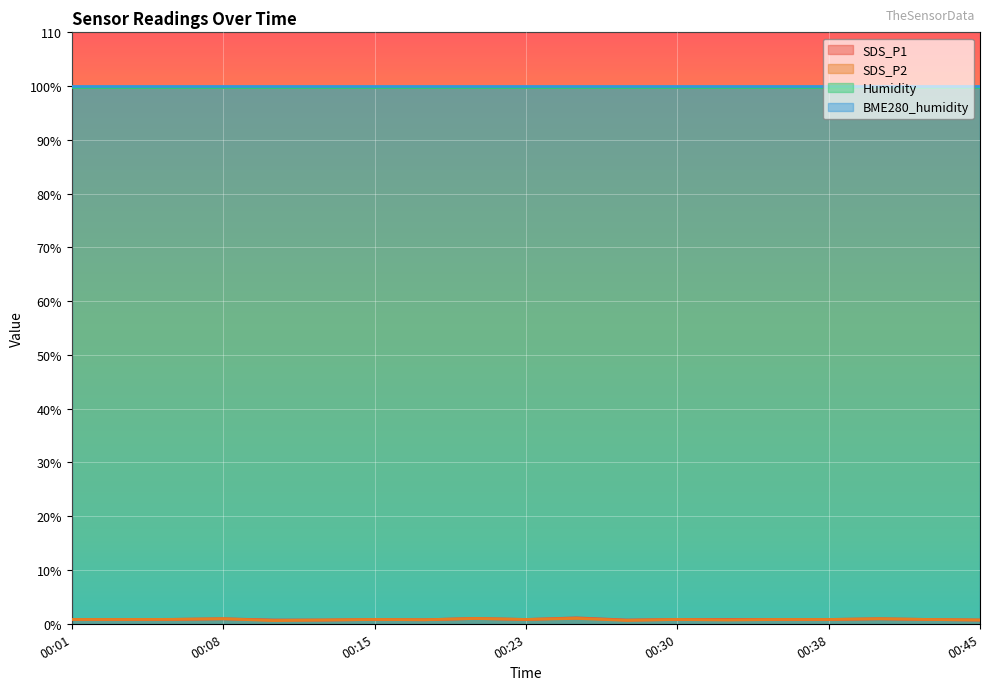

Which series has the largest total across all categories?

SDS_P1